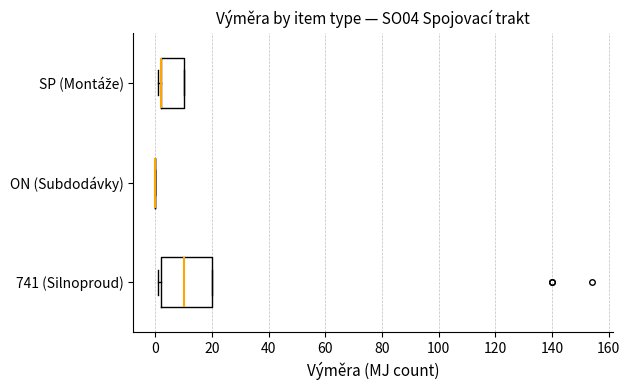

Reading bottom to top, read every box against the x-axis: the position of its median line, the range the box covers, and the ends of its whiskers. The values are not printed on the chart, so give them approximately, as read against the axis.

741 (Silnoproud): median 10, box 2 to 20, whiskers 2 (just left of the box's left edge) to 20
ON (Subdodávky): box collapsed to a line at 0, whiskers 0 to 0
SP (Montáže): median 2 (drawn on the box's left edge), box 2 to 10, whiskers 2 (just left of the box's left edge) to 10